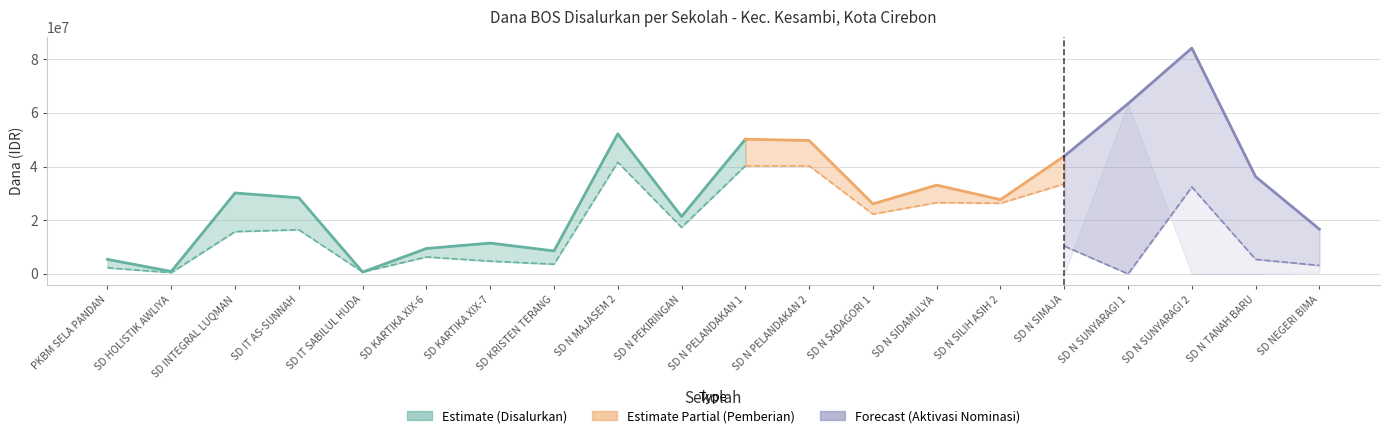

Which series has the largest total across all categories?

Disalurkan (Dana)